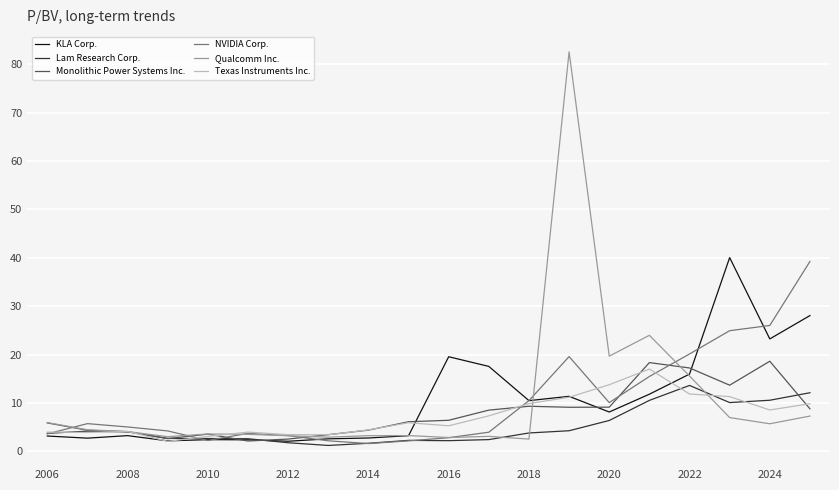

Which series has the largest range (max minus min)?

Qualcomm Inc.